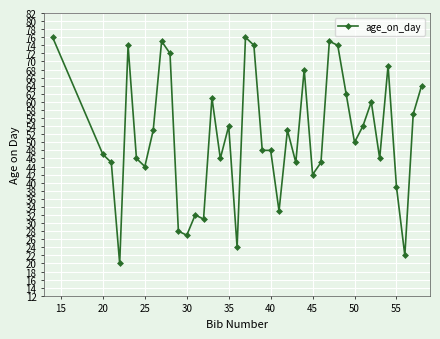

What is the difference between the second highest and minimum values?

56